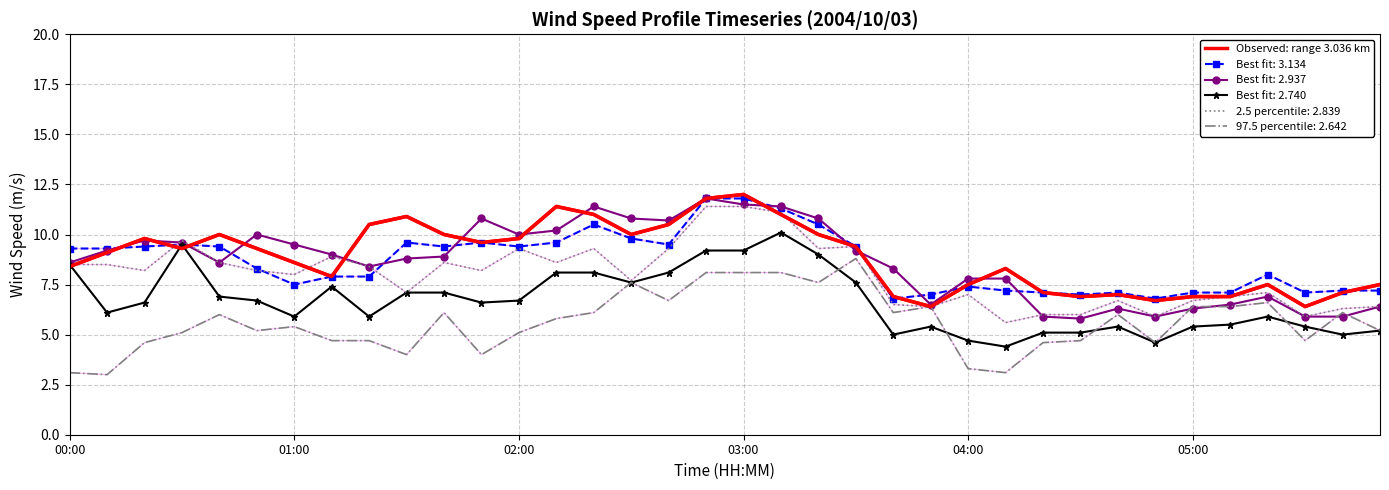

What is the smallest value displayed?

3.0